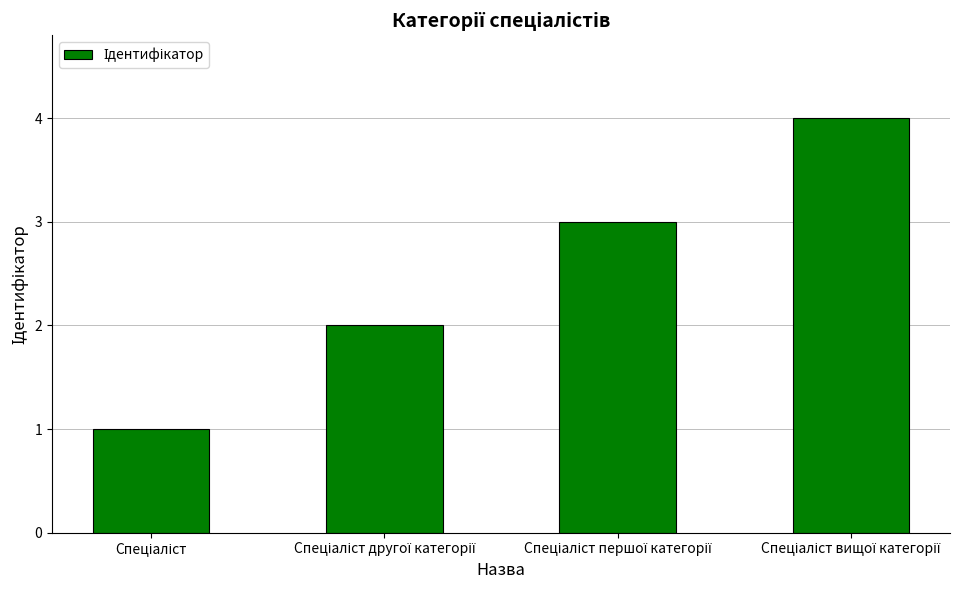

What is the smallest value displayed?

1